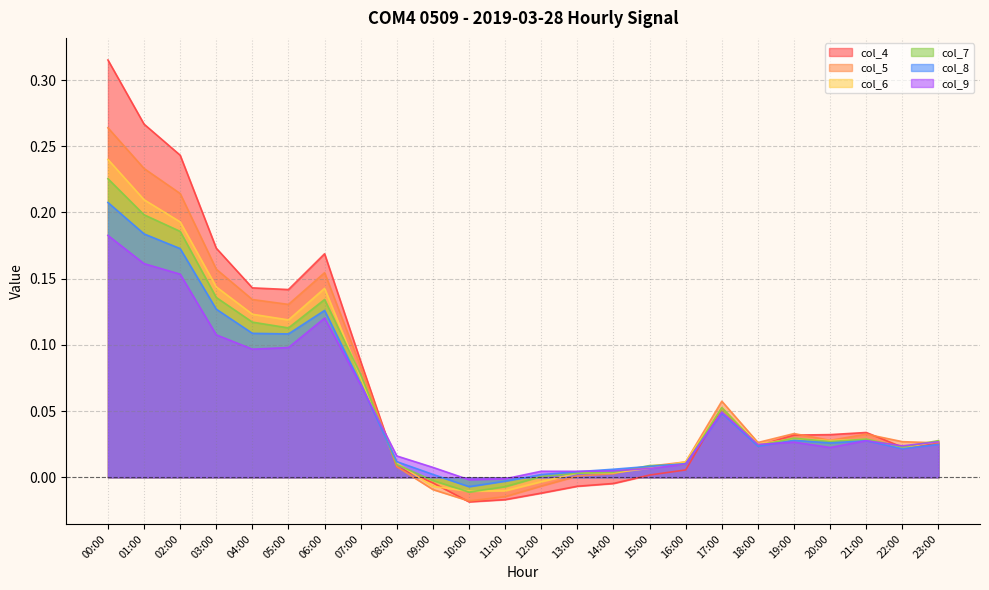

Which series has the largest range (max minus min)?

col_4